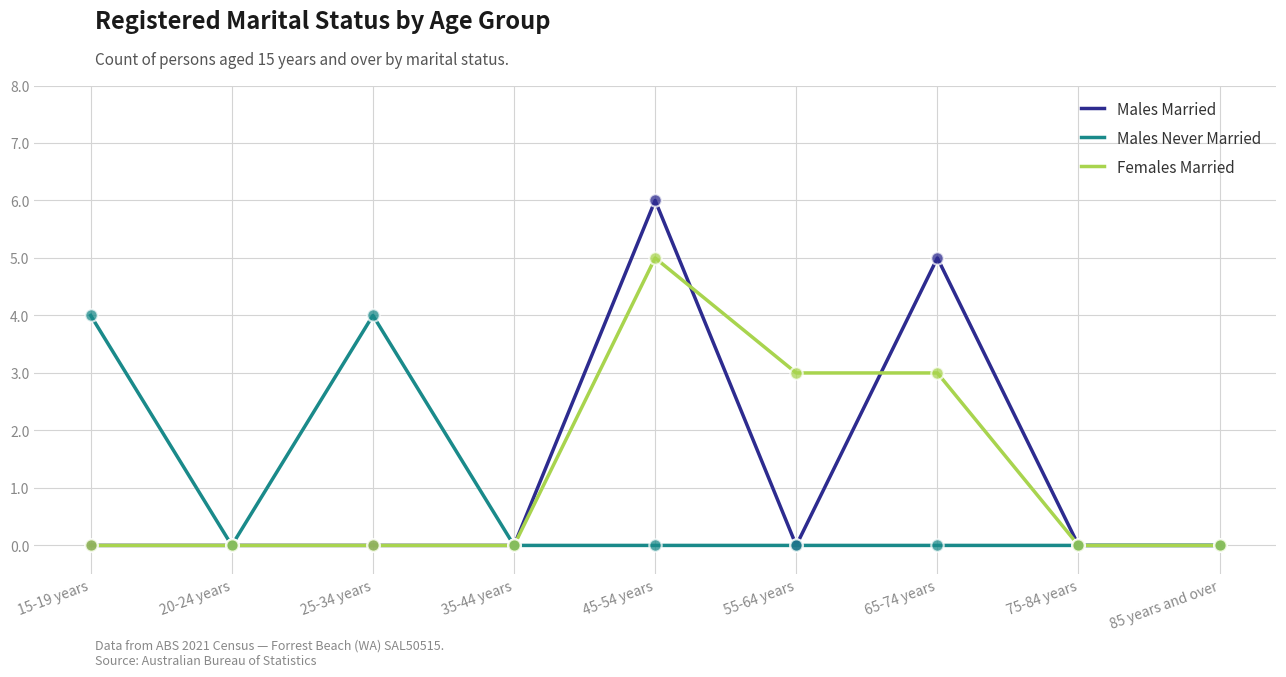

Is the value of Males Never Married at 15-19 years greater than the value of Females Married at 35-44 years?

Yes